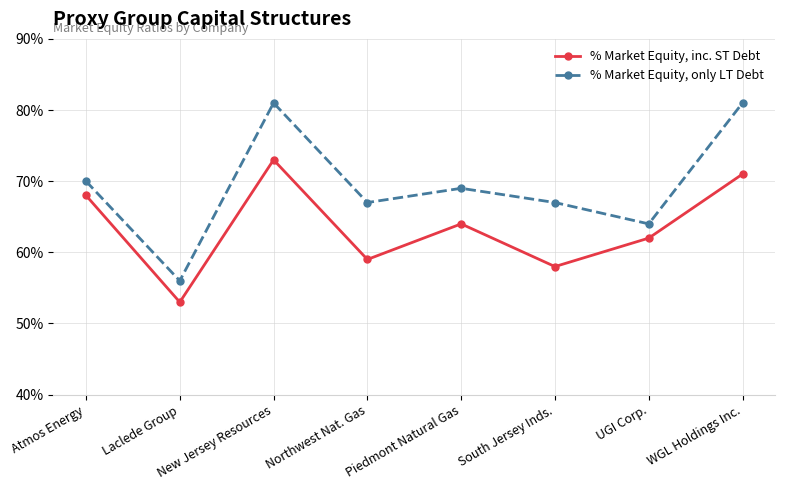

In % Market Equity, inc. ST Debt, how many points are higher than both neighbors (excluding endpoints)?

2